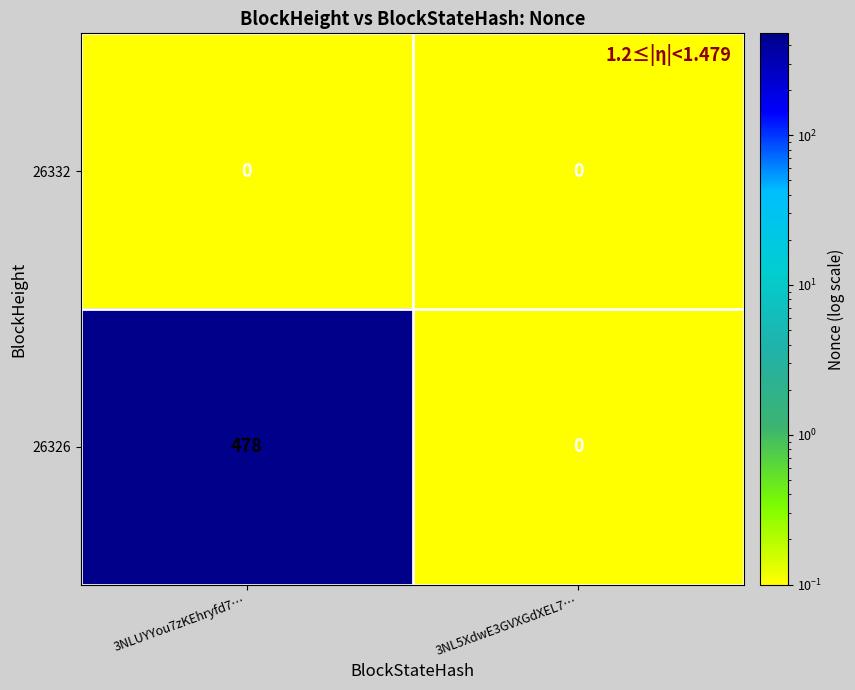

What is the greatest value displayed?

478